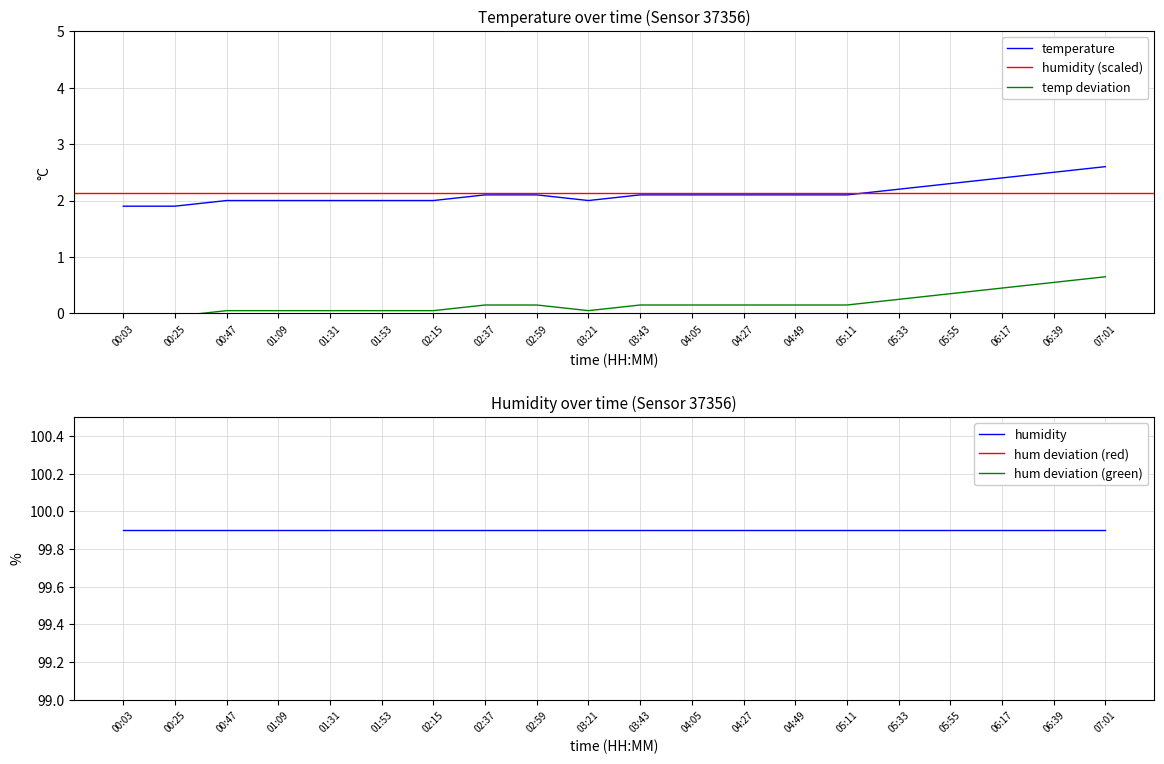

At which category is the sum across all series the highest?

07:01